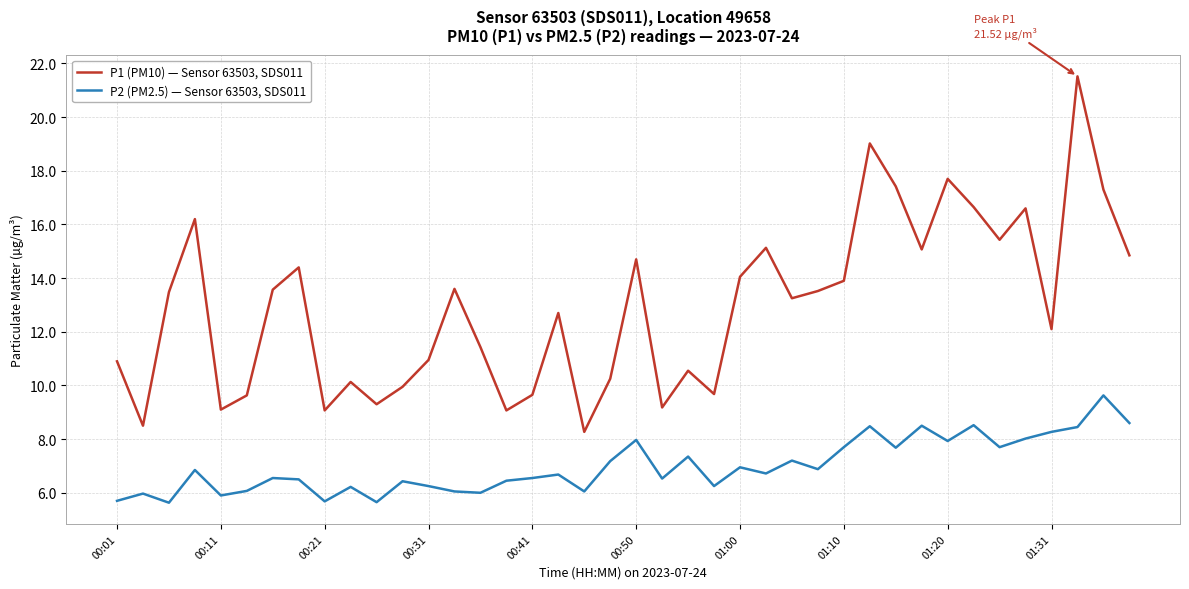

Which series has the largest total across all categories?

P1 (PM10) — Sensor 63503, SDS011